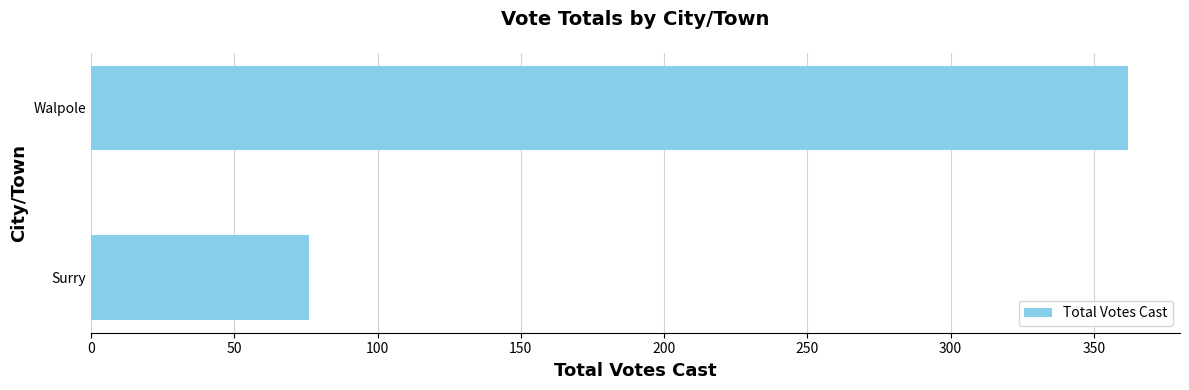

Approximately how many times larger is the value at Walpole compared to Surry?

4.8